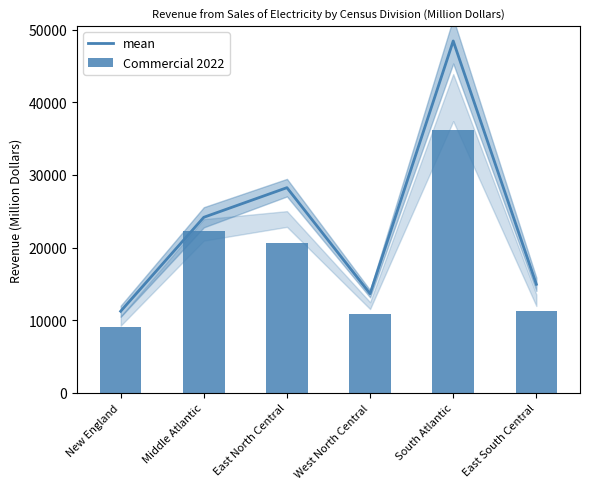

List the series in order of their peak value, lowest first.

Commercial 2022, mean